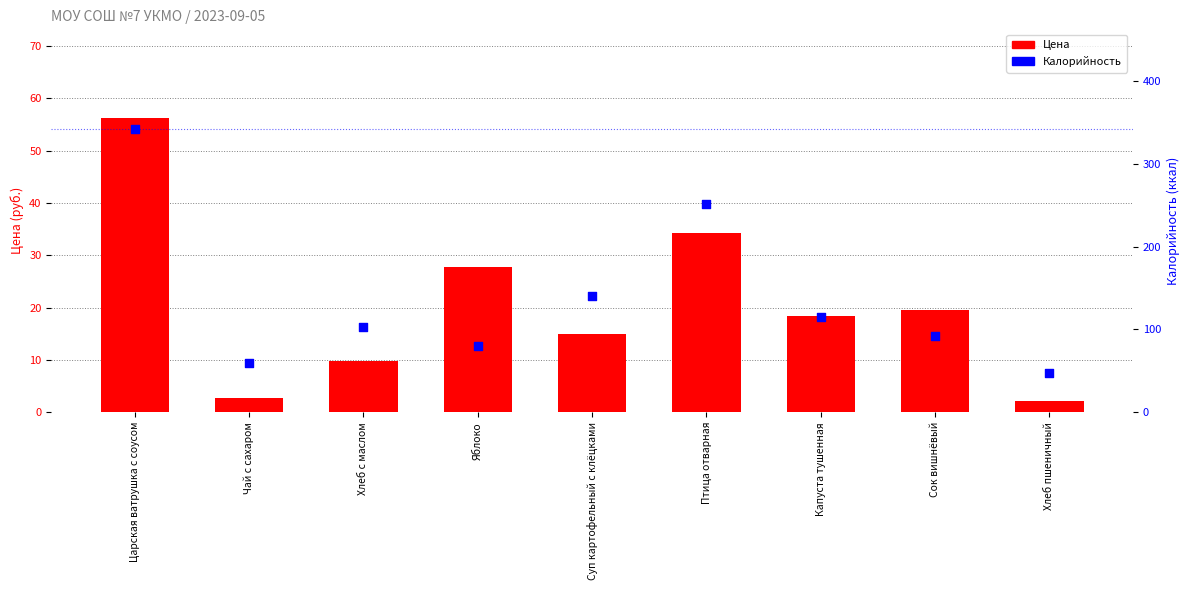

What are all the series names shown in the legend?

Цена, Калорийность